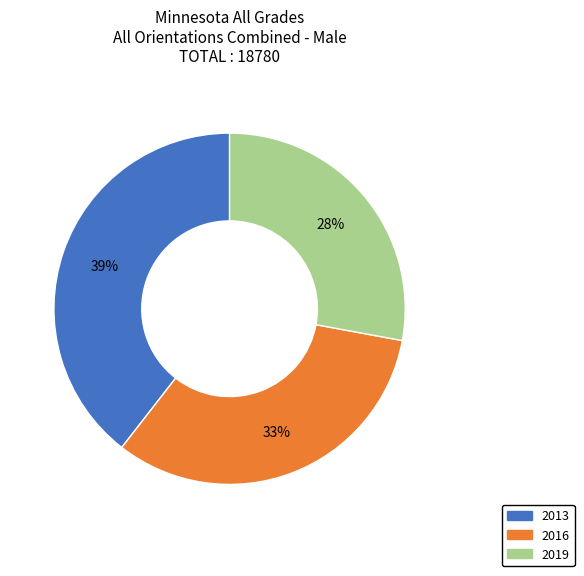

Is it true that 2013 is 53% of the pie?

False